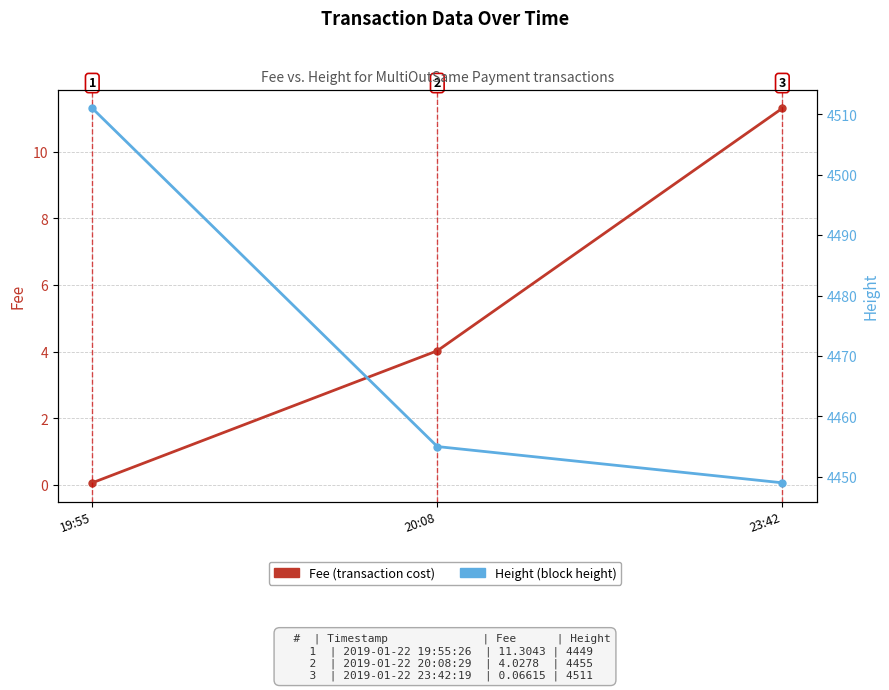

Which series has the largest total across all categories?

Height